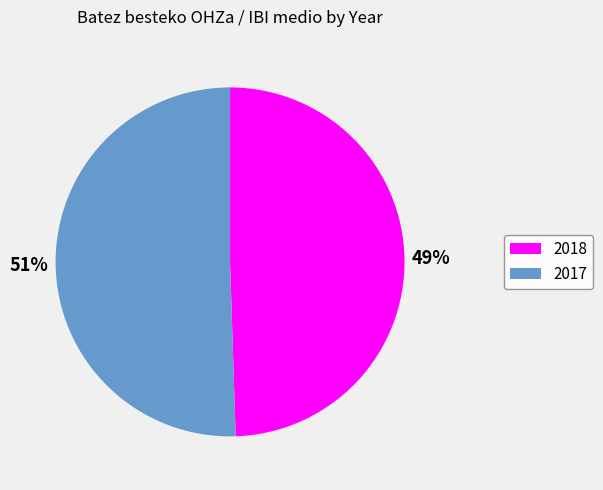

To the nearest percent, what portion does 2017 represent?

51%